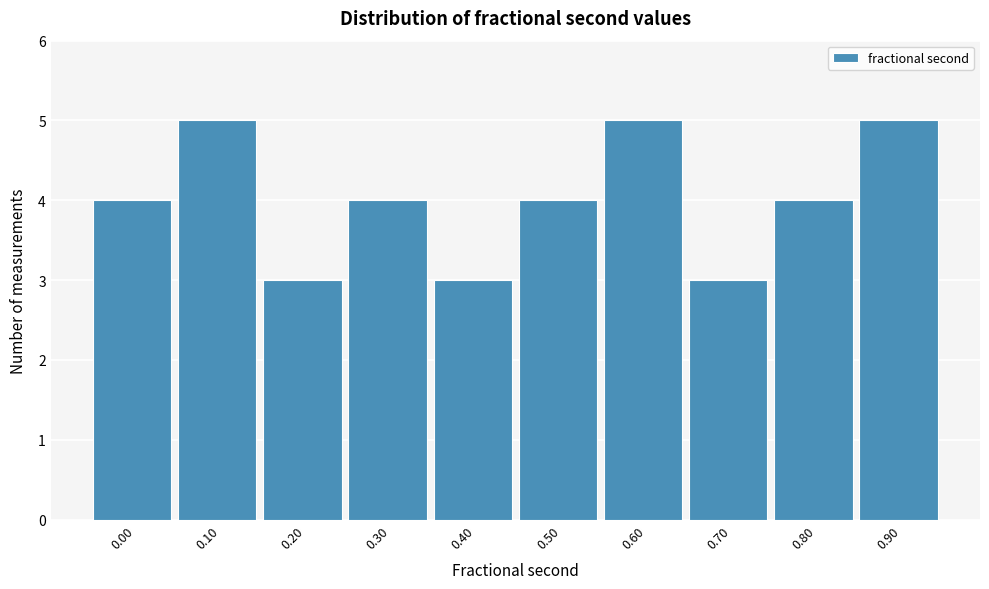

Reading right to left, list all the values displayed in this chart.

5	4	3	5	4	3	4	3	5	4